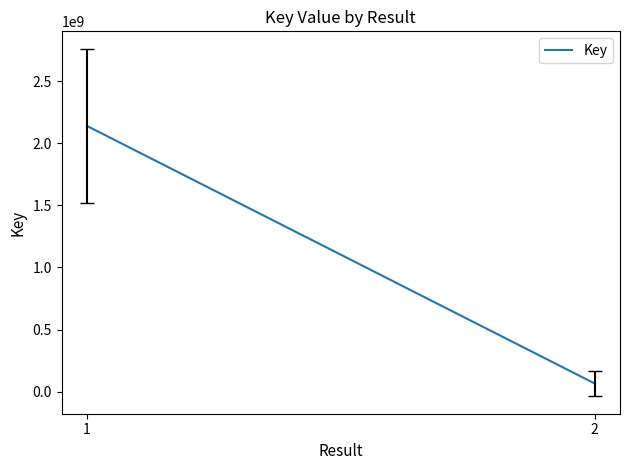

What is the sum of all values?

2204866002